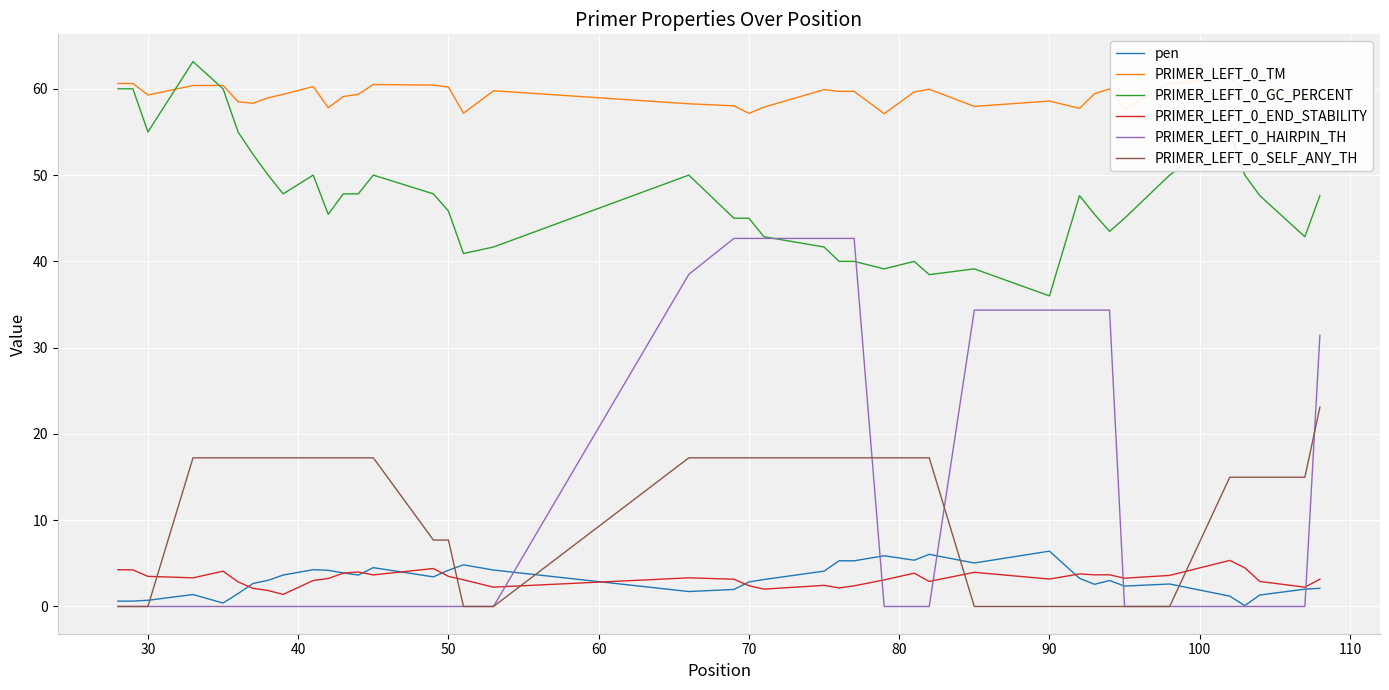

What is the highest value of the PRIMER_LEFT_0_GC_PERCENT series?

63.2